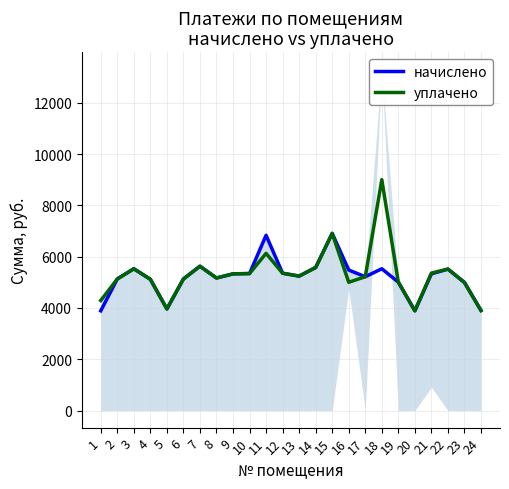

What is the sum of all начислено values?

124969.0